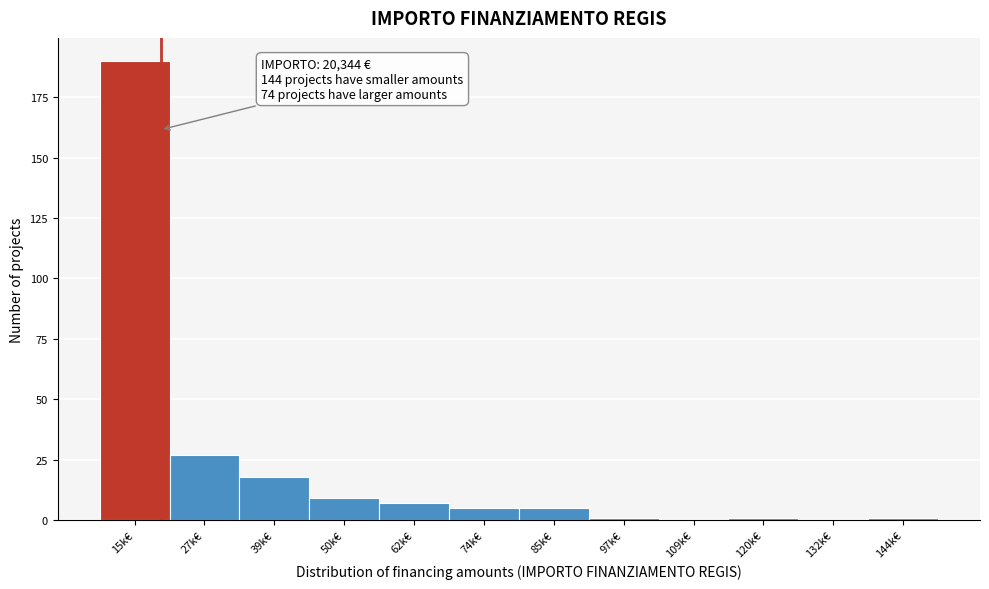

Reading right to left, list all the values displayed in this chart.

144k€=1	132k€=0	120k€=1	109k€=0	97k€=1	85k€=5	74k€=5	62k€=7	50k€=9	39k€=18	27k€=27	15k€=190